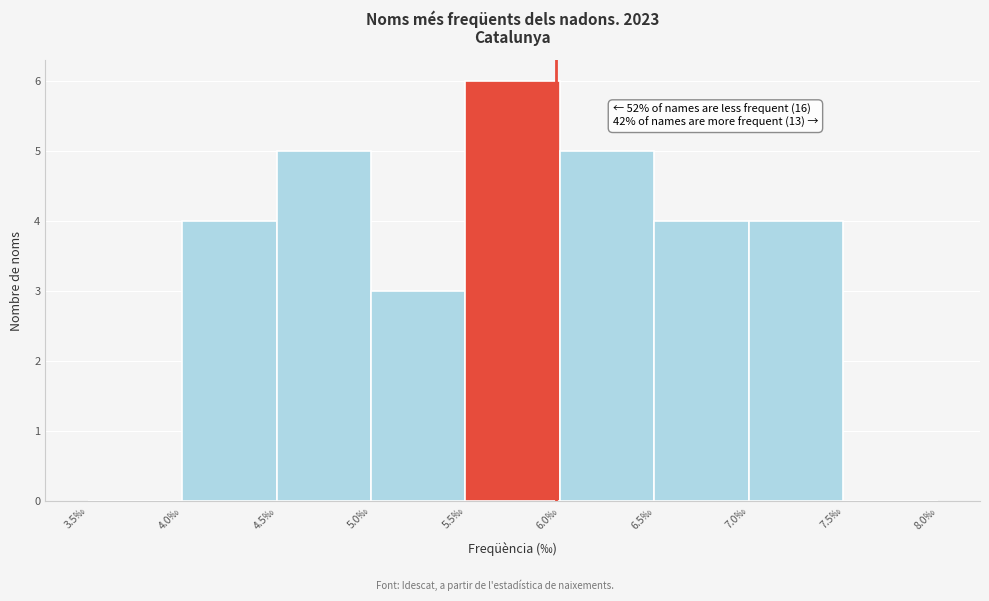

Over which range of the x-axis is the bar tallest?

5.5 to 6.0